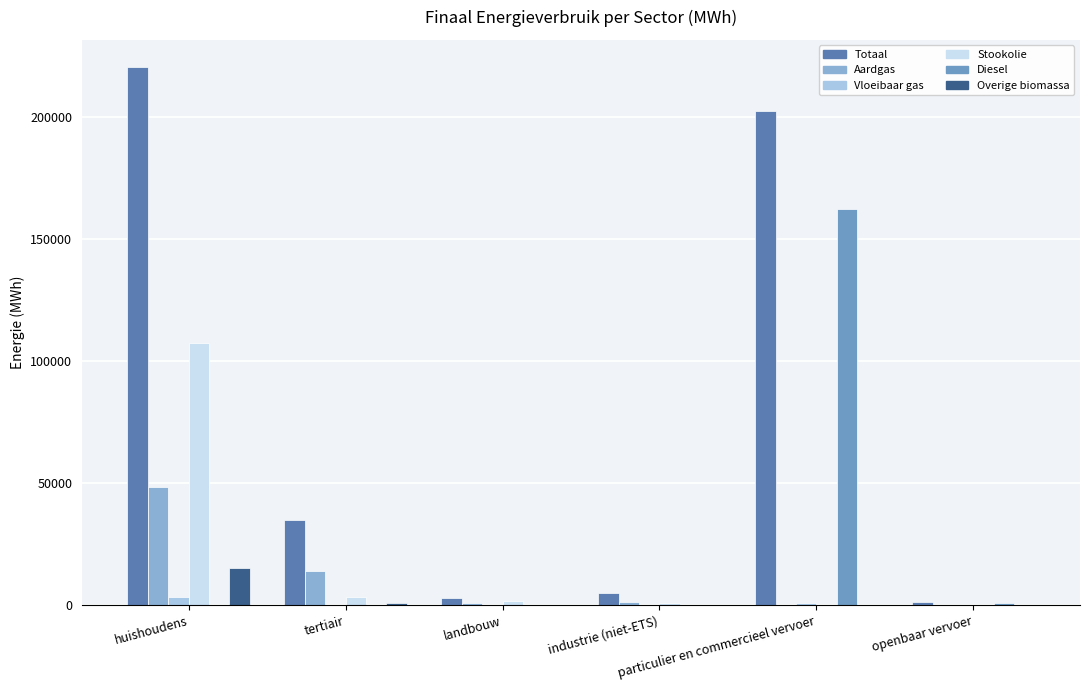

Rank the categories by Diesel value from lowest to highest.

huishoudens, tertiair, landbouw, industrie (niet-ETS), openbaar vervoer, particulier en commercieel vervoer